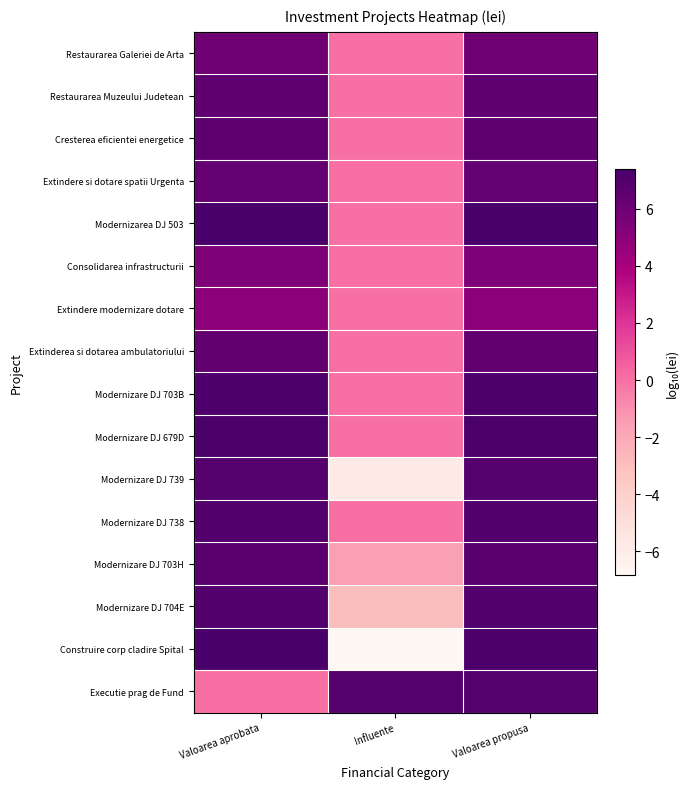

At which category is the sum across all series the highest?

Valoarea propusa